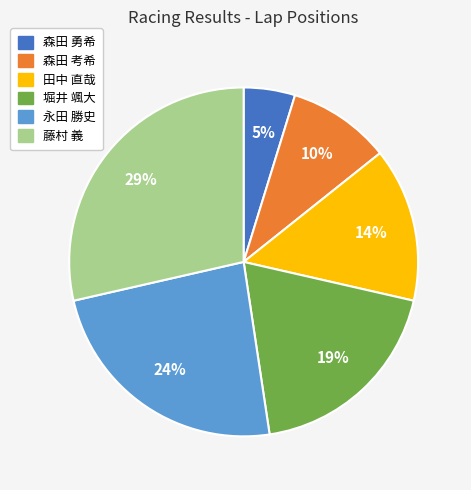

To the nearest percent, what is the average slice percentage?

17%